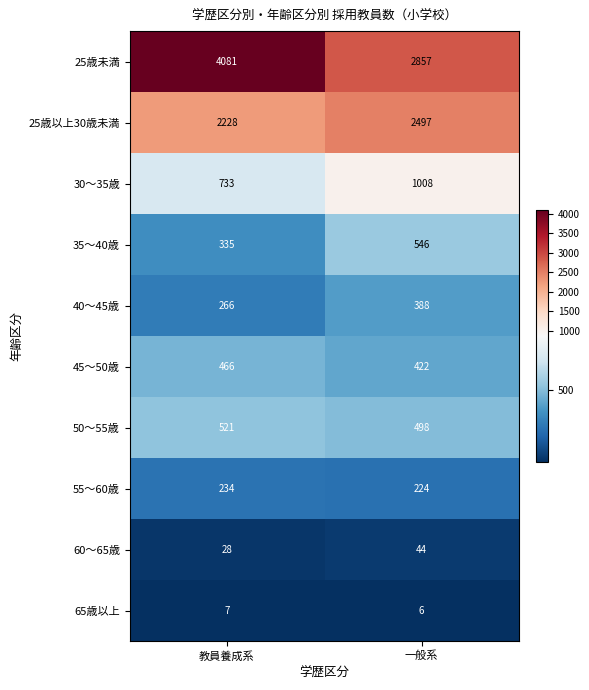

Which series has the largest range (max minus min)?

25歳未満